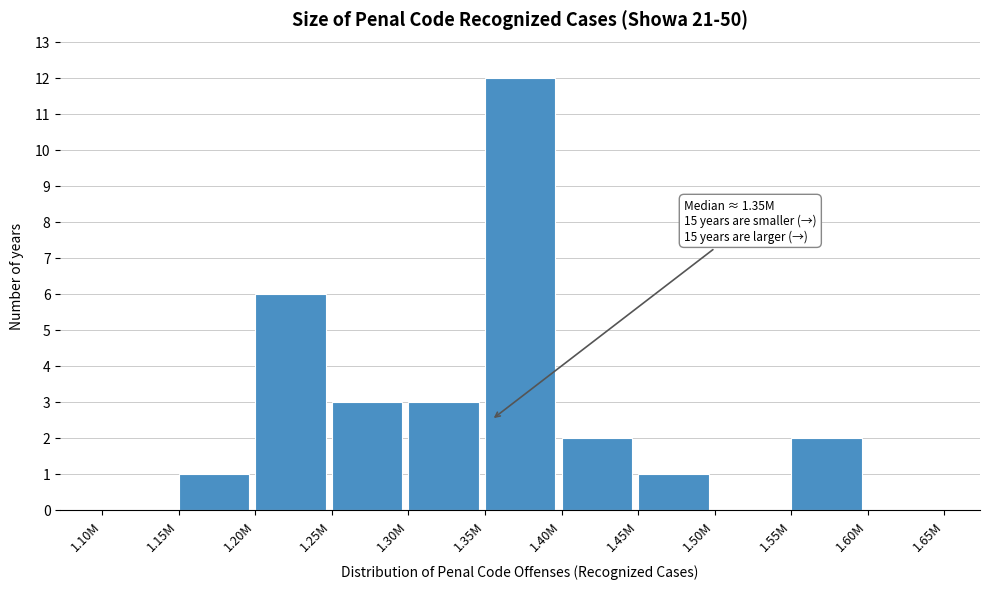

Reading left to right, list all the values displayed in this chart.

1.10M=0	1.15M=1	1.20M=6	1.25M=3	1.30M=3	1.35M=12	1.40M=2	1.45M=1	1.50M=0	1.55M=2	1.60M=0